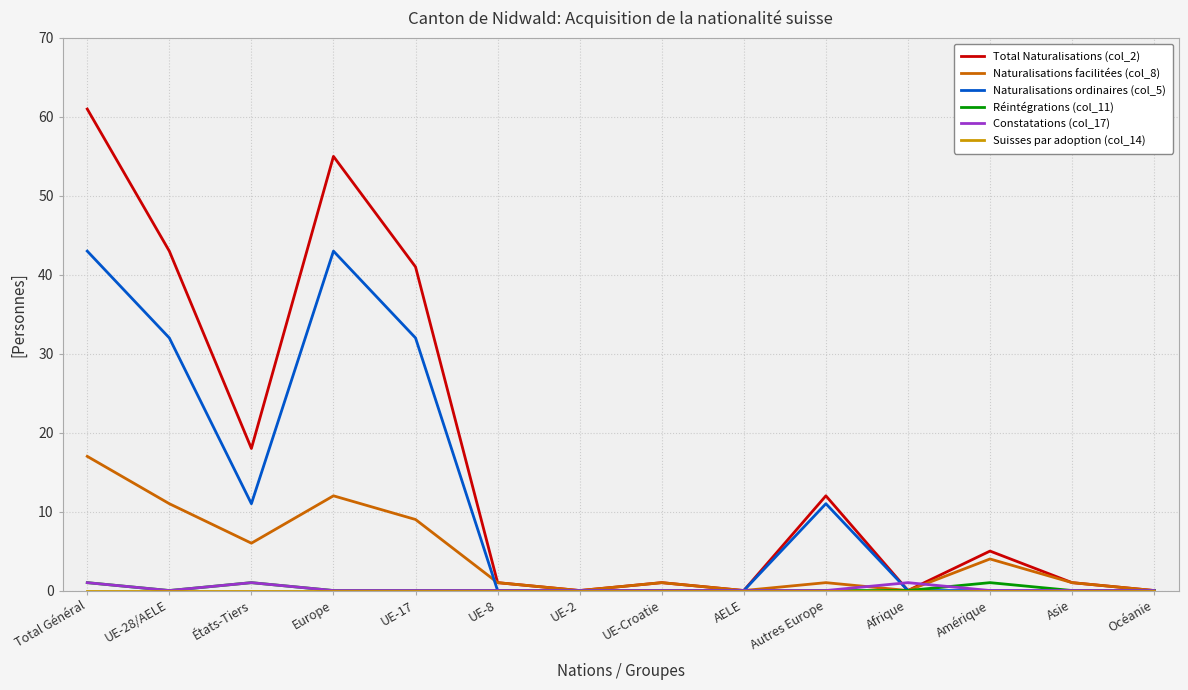

How many interior local peaks does the Total Naturalisations (col_2) series have?

4